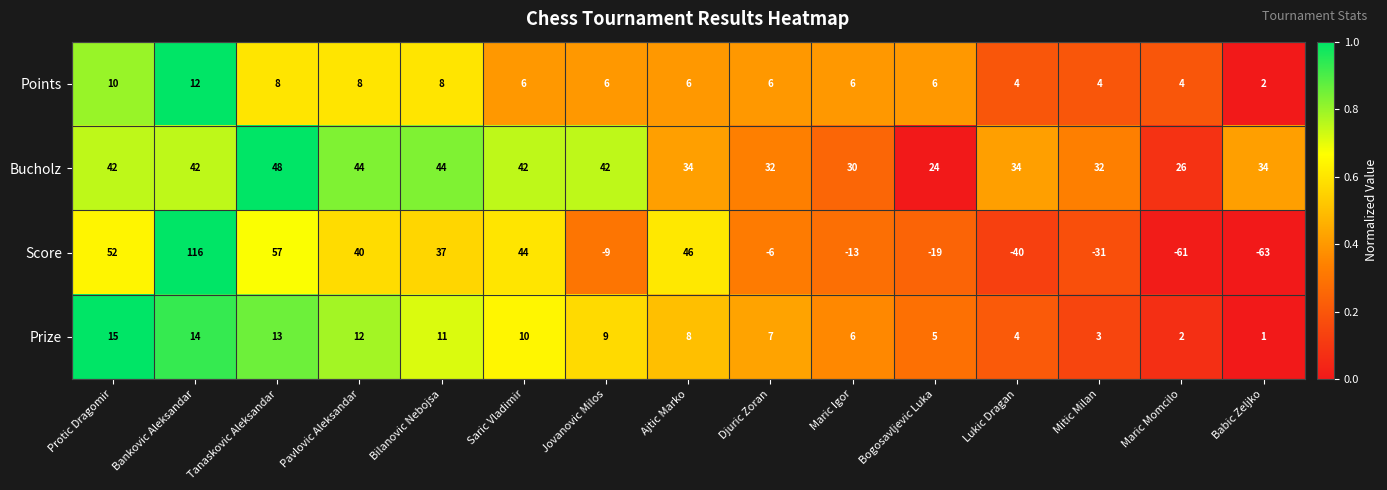

What is the average value of the Score series?

10